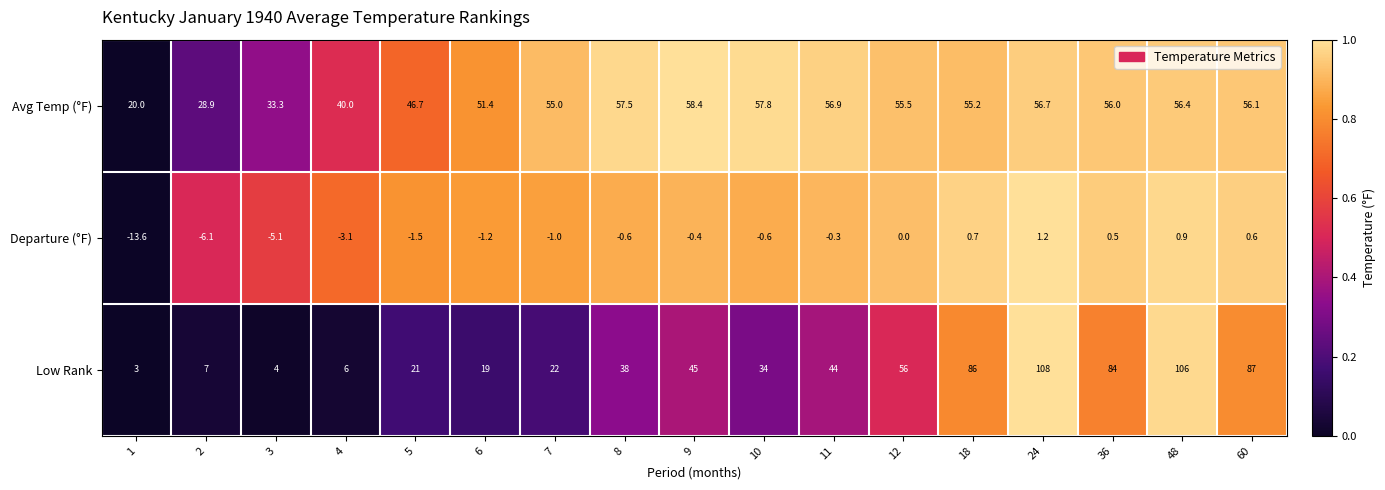

Read the Departure (°F) value at 36.

0.5